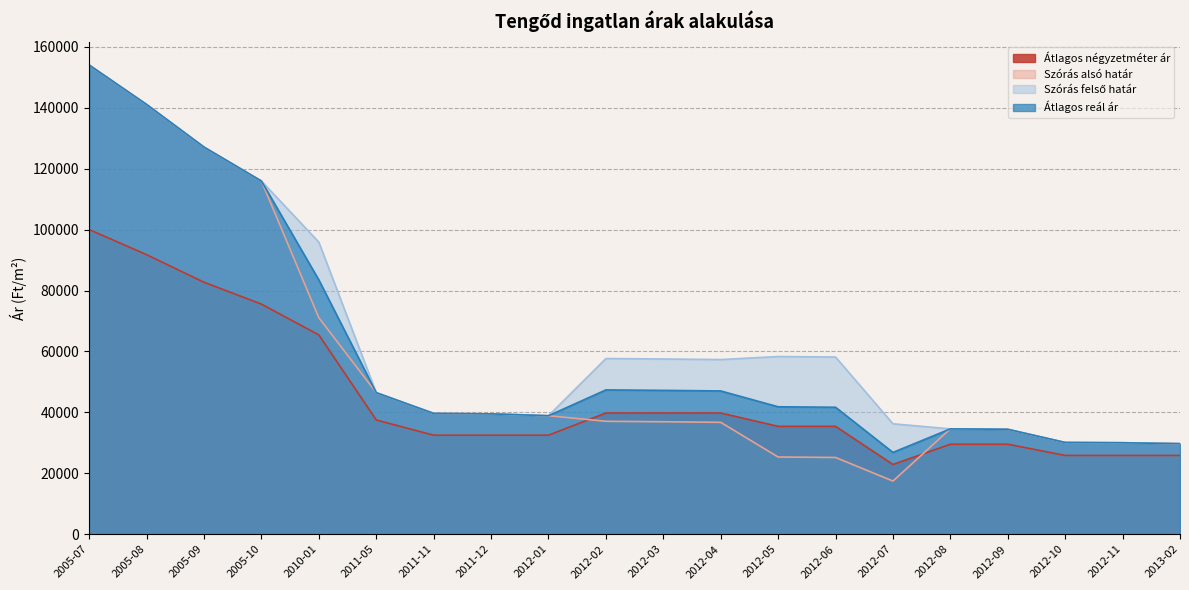

How many lines are shown in the chart?

4